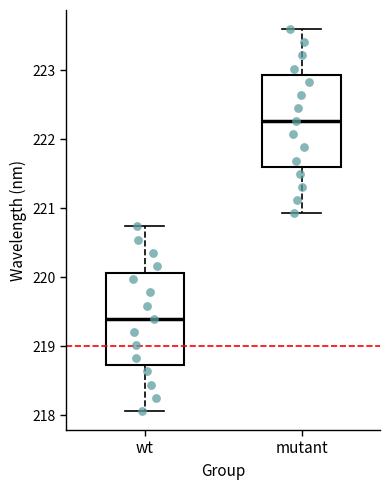

Where does the median line of the box for wt sit on the y-axis? The values are not printed on the chart, so give them approximately, as read against the axis.

219.4